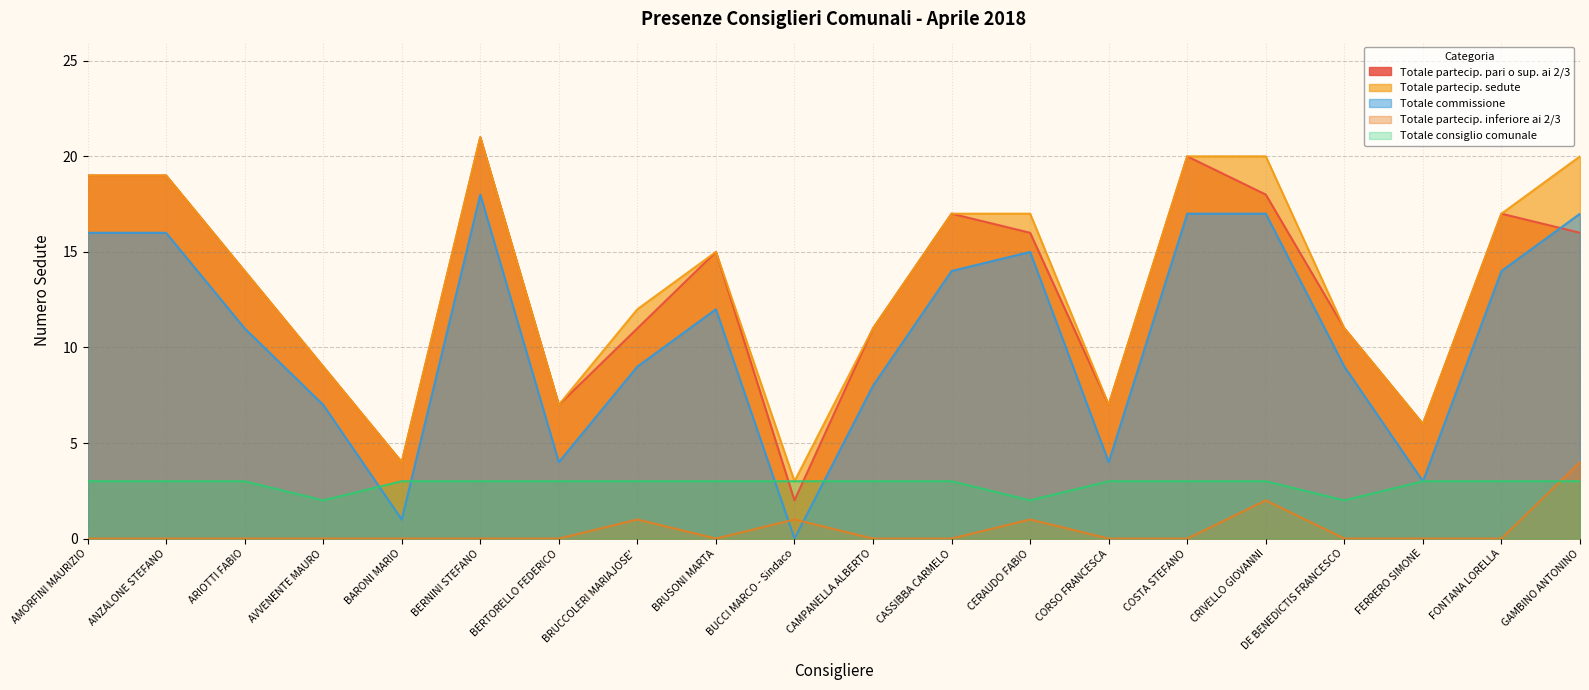

What is the difference between the second highest and second lowest values in the Totale partecip. sedute series?

16